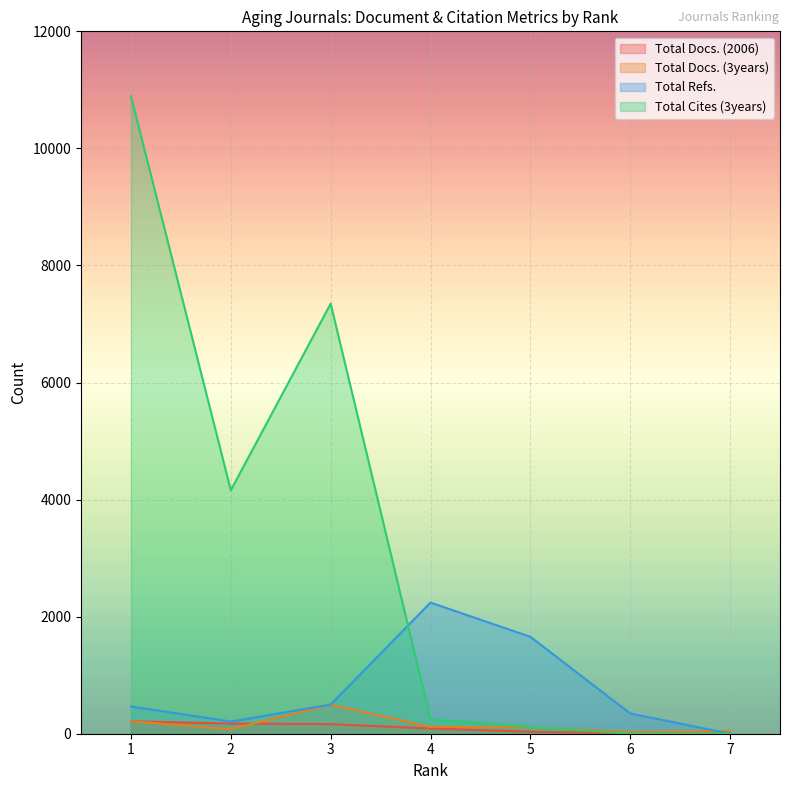

Which series has the widest spread of values?

Total Cites (3years)